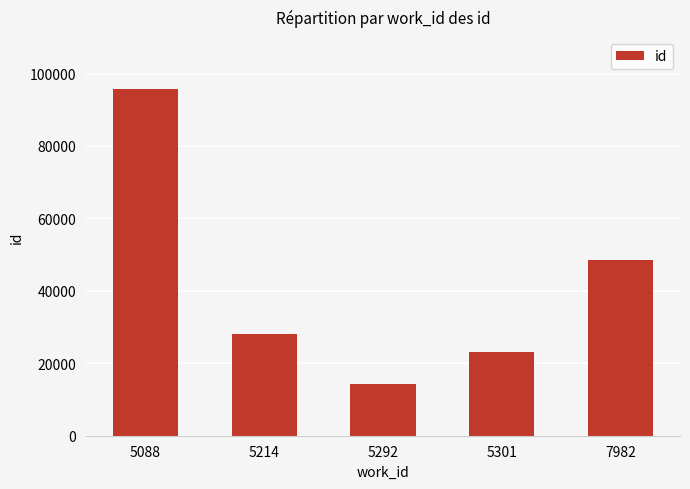

What is the change in value from 5292 to 7982?

+34319